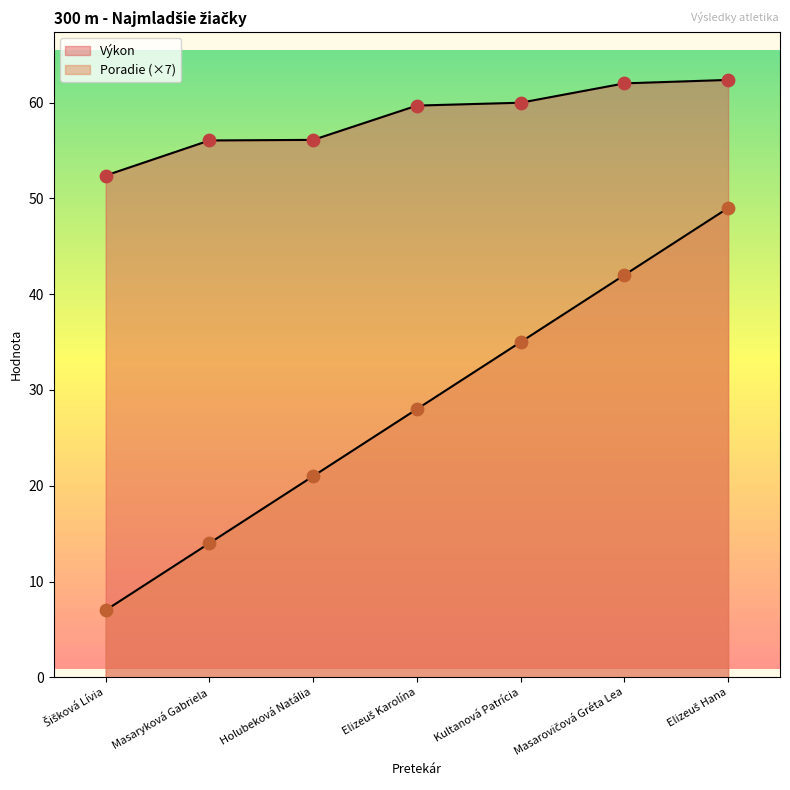

At which category is the sum across all series the highest?

Elizeuš Hana